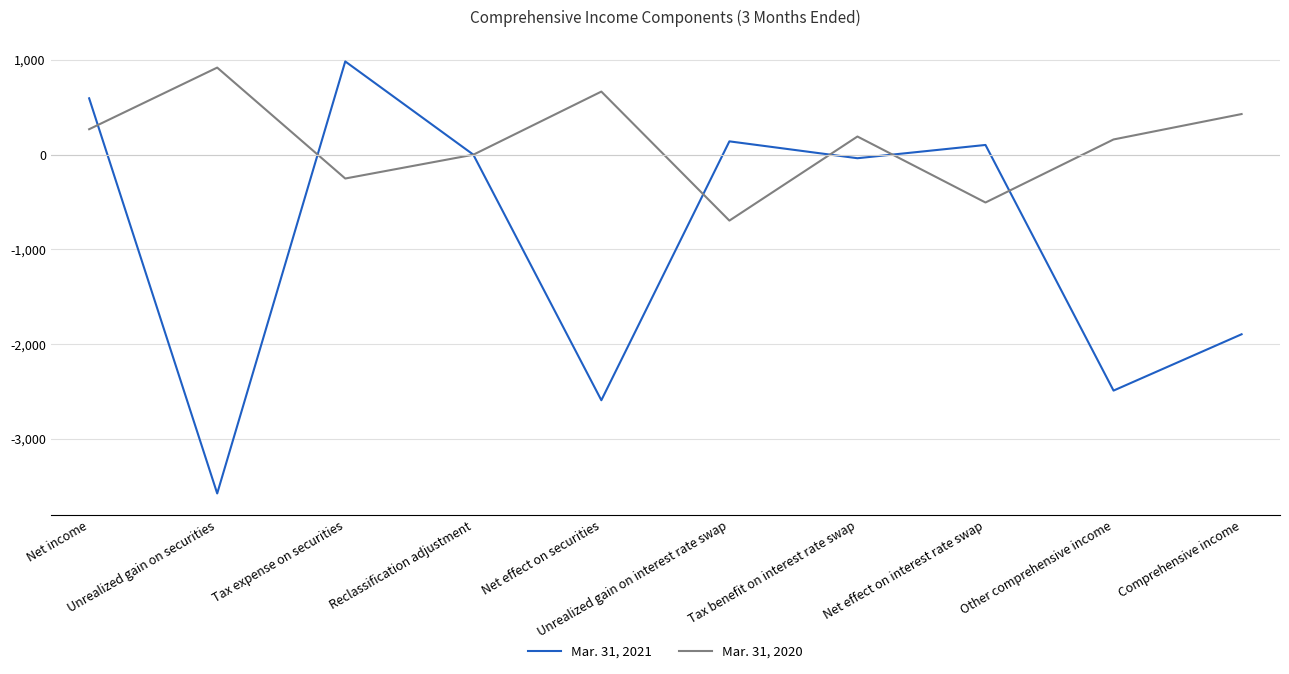

Which series has the largest total across all categories?

Mar. 31, 2020